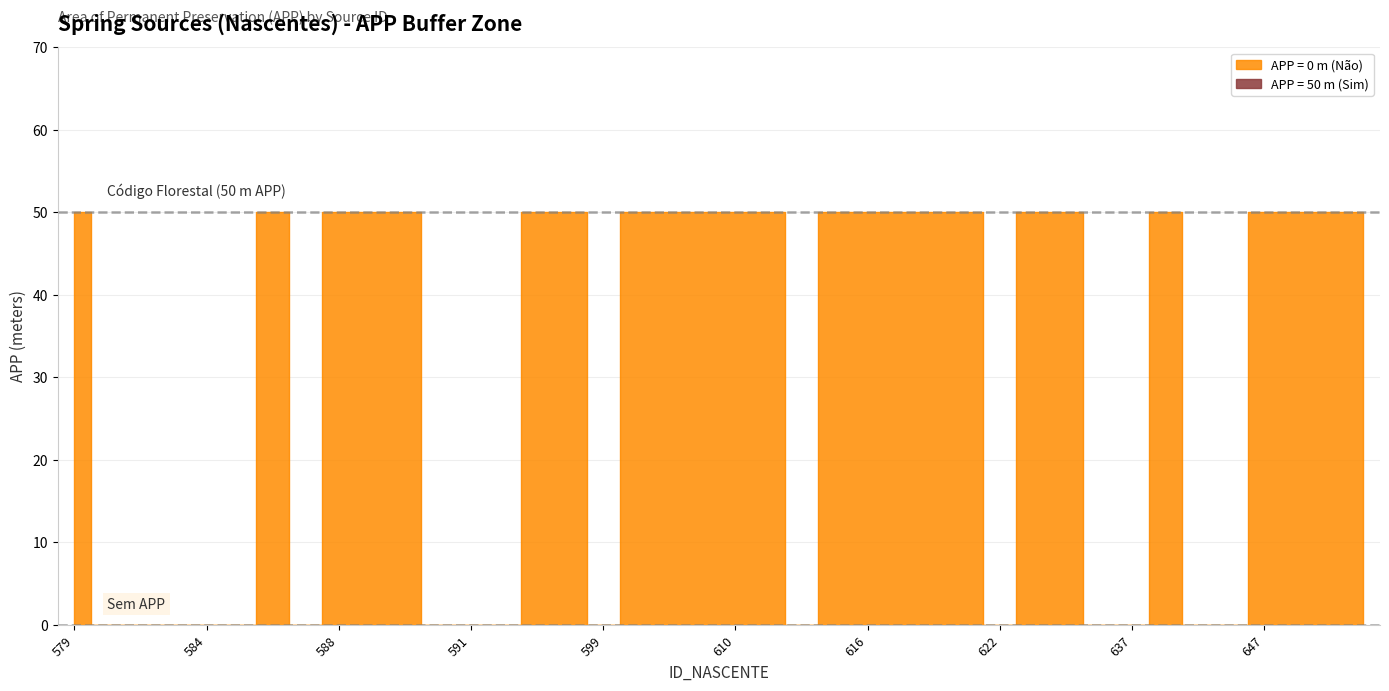

What is the sum of the values at 590 and 588?

100